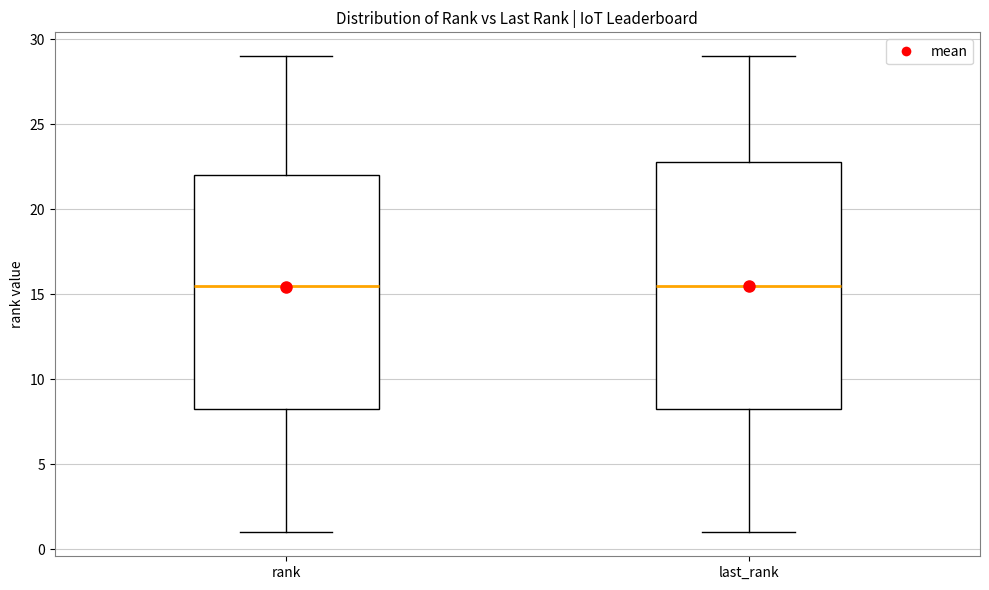

Comparing the boxes themselves (not the whiskers), which one is the tallest?

last_rank